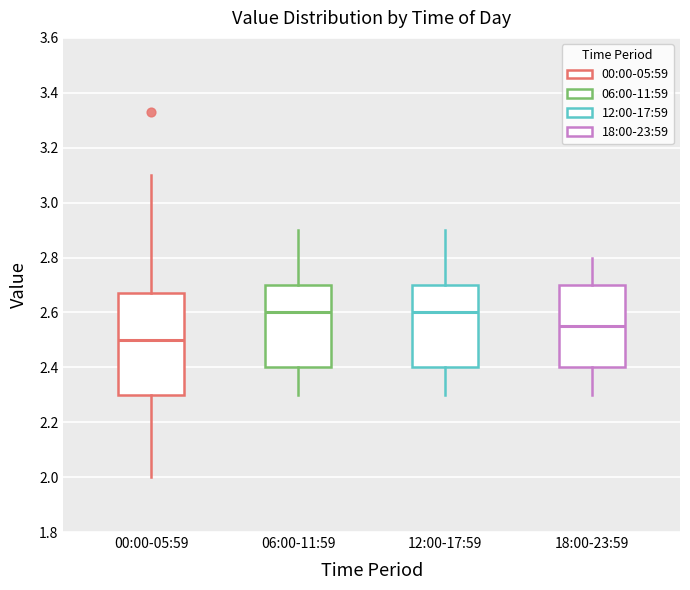

Where does the lower whisker of the box for 18:00-23:59 end on the y-axis? The values are not printed on the chart, so give them approximately, as read against the axis.

2.30